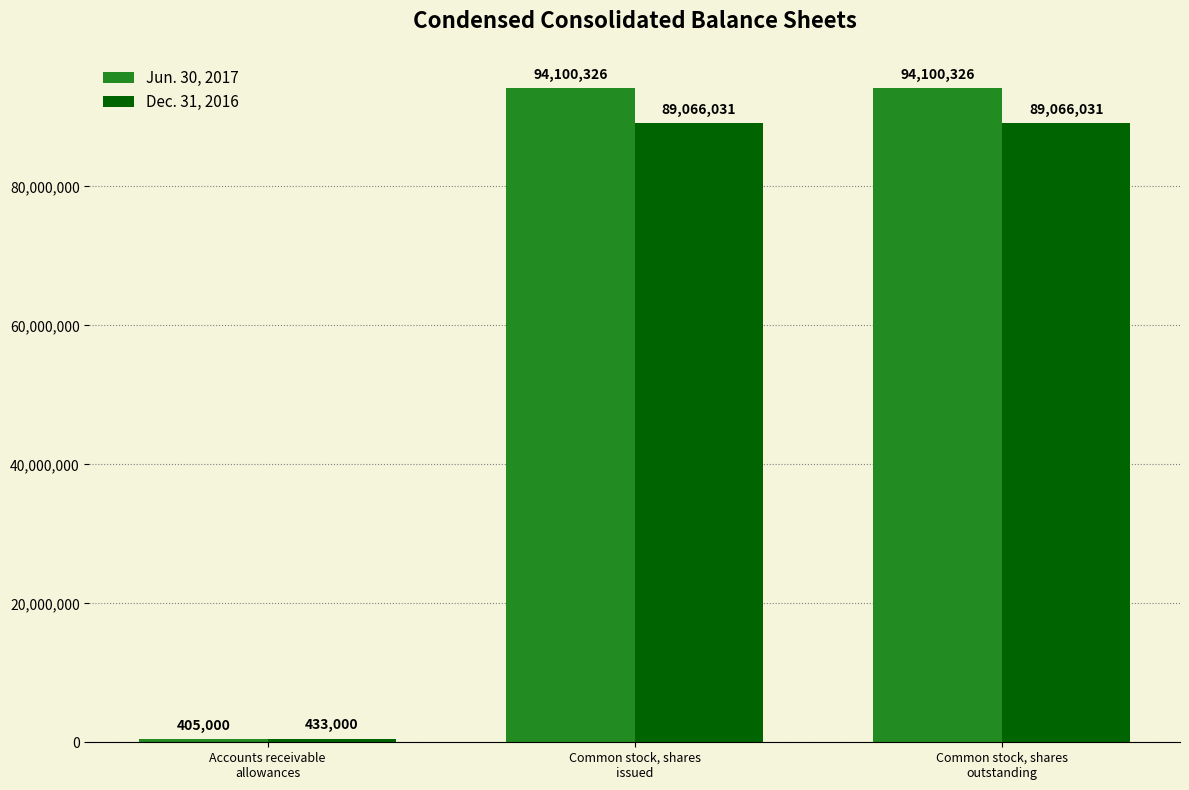

The Jun. 30, 2017 series shows 20141486 at Common stock, shares
issued. True or false?

False